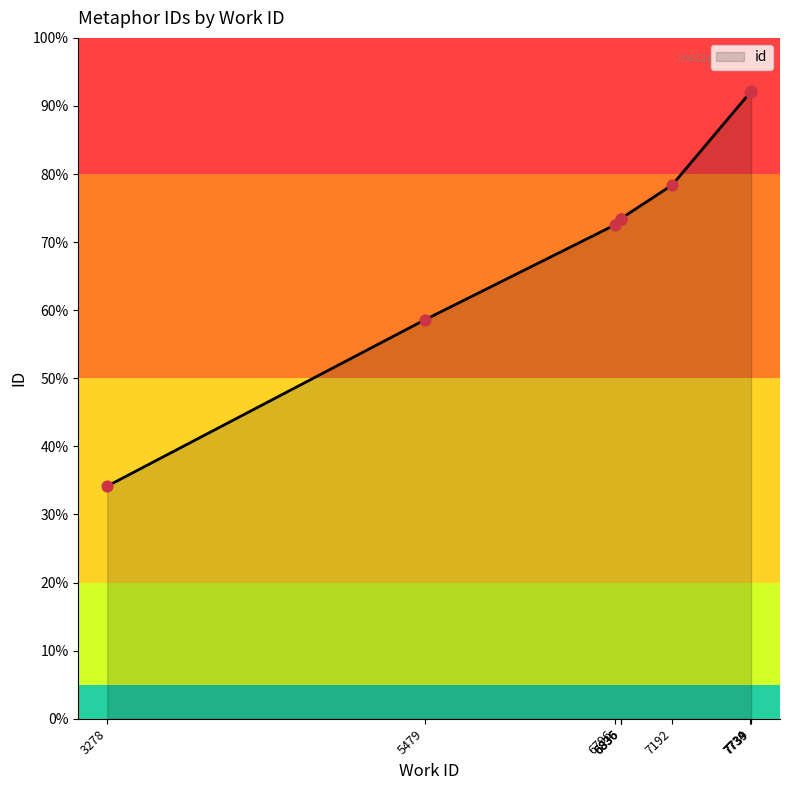

Between 6836 and 7734, which is larger?

7734